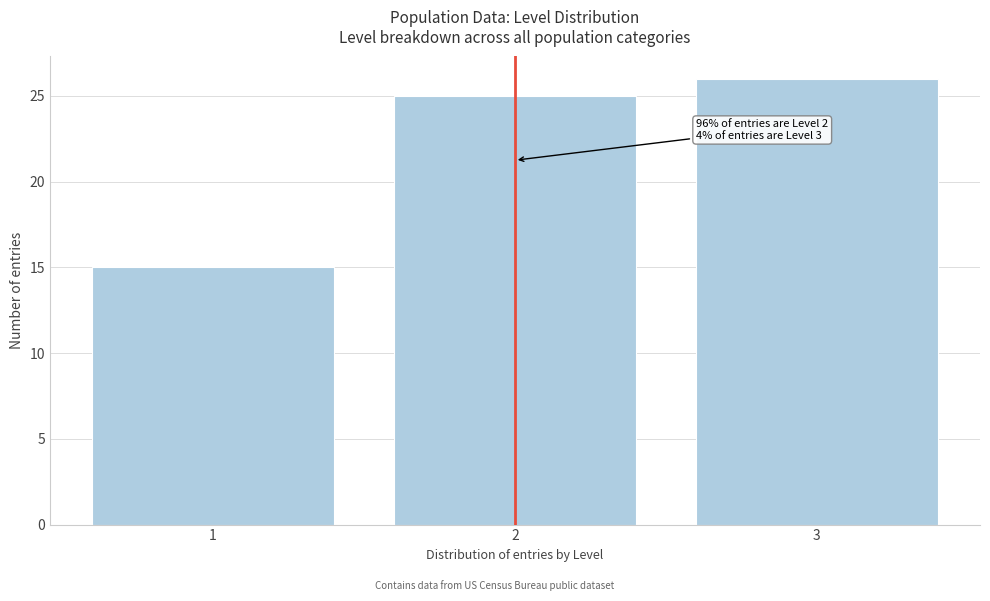

Reading left to right, extract all data points from this chart.

15	25	26